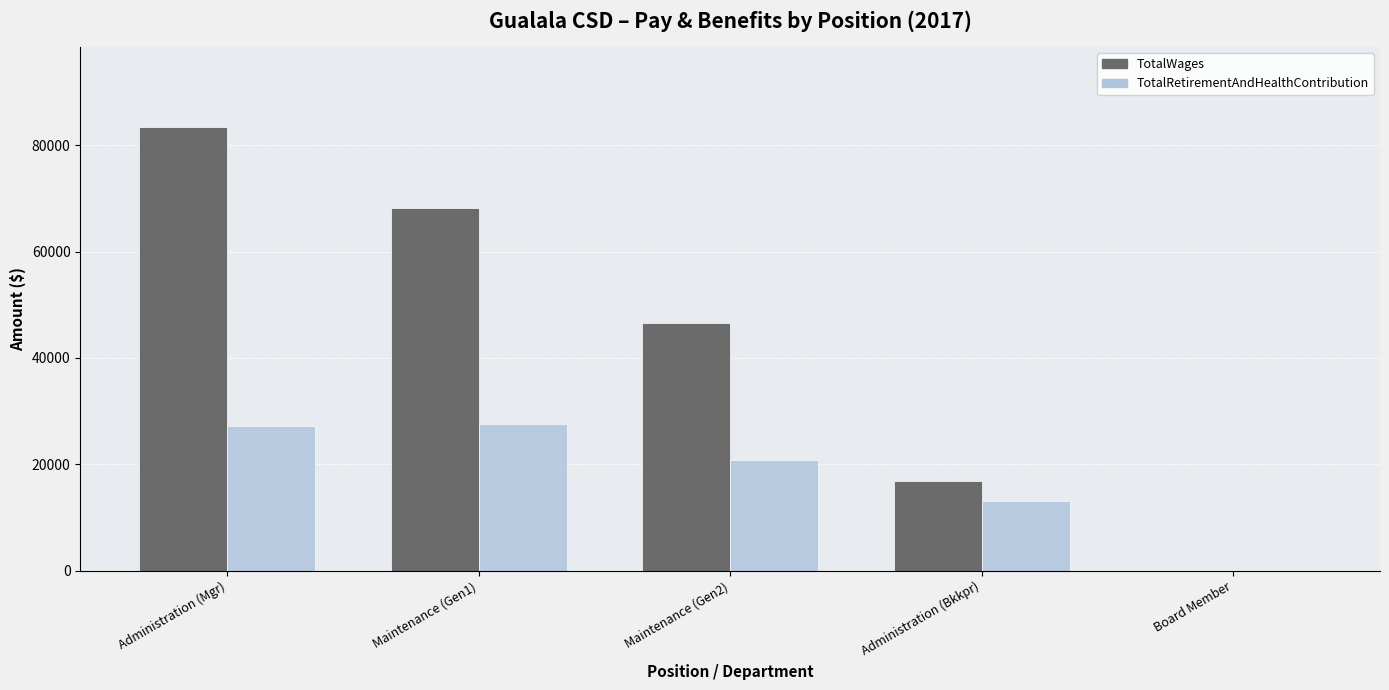

At which category is the sum across all series the highest?

Administration (Mgr)